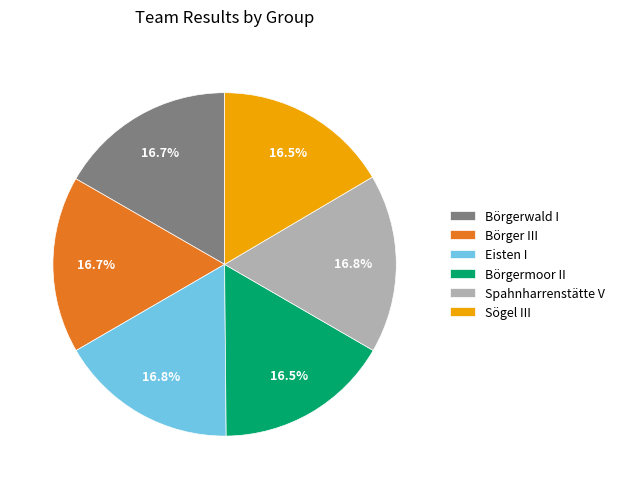

What percentage is the Spahnharrenstätte V slice, to the nearest percent?

17%